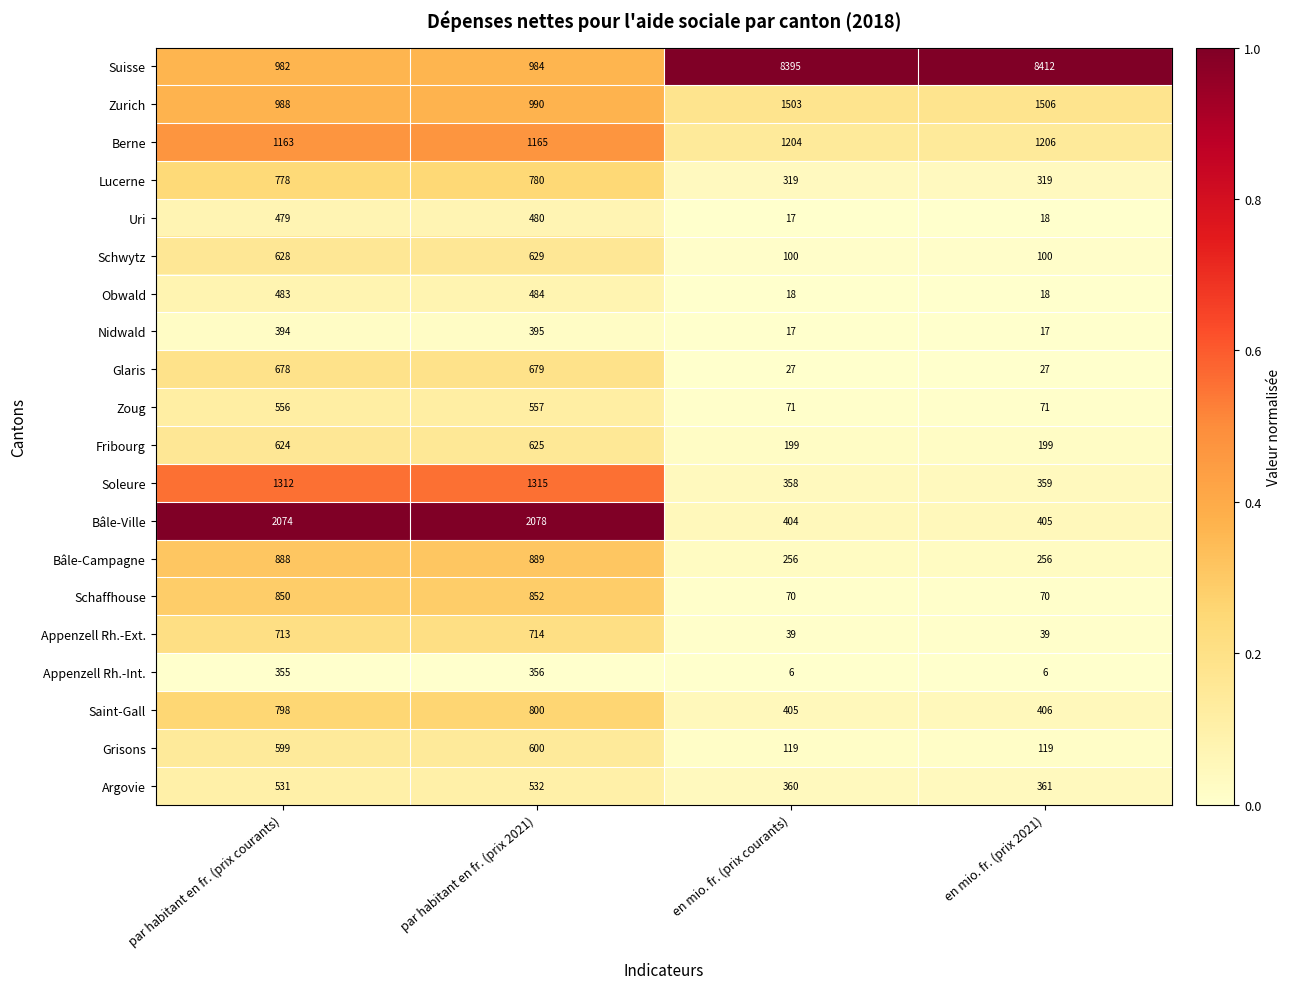

Rank the series by their maximum value, from lowest to highest.

Appenzell Rh.-Int., Nidwald, Uri, Obwald, Argovie, Zoug, Grisons, Fribourg, Schwytz, Glaris, Appenzell Rh.-Ext., Lucerne, Saint-Gall, Schaffhouse, Bâle-Campagne, Berne, Soleure, Zurich, Bâle-Ville, Suisse